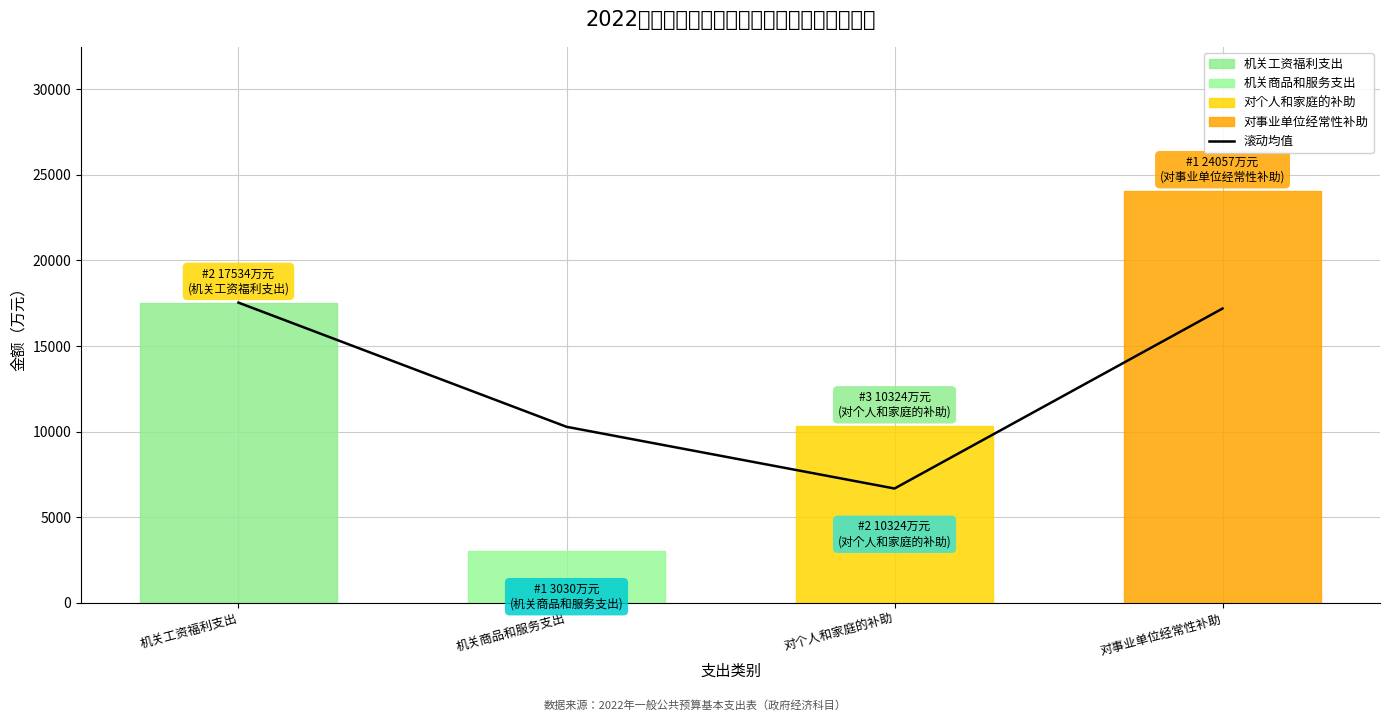

True or false: 滚动均值 has a value of 17190.5 at 对事业单位经常性补助.

True